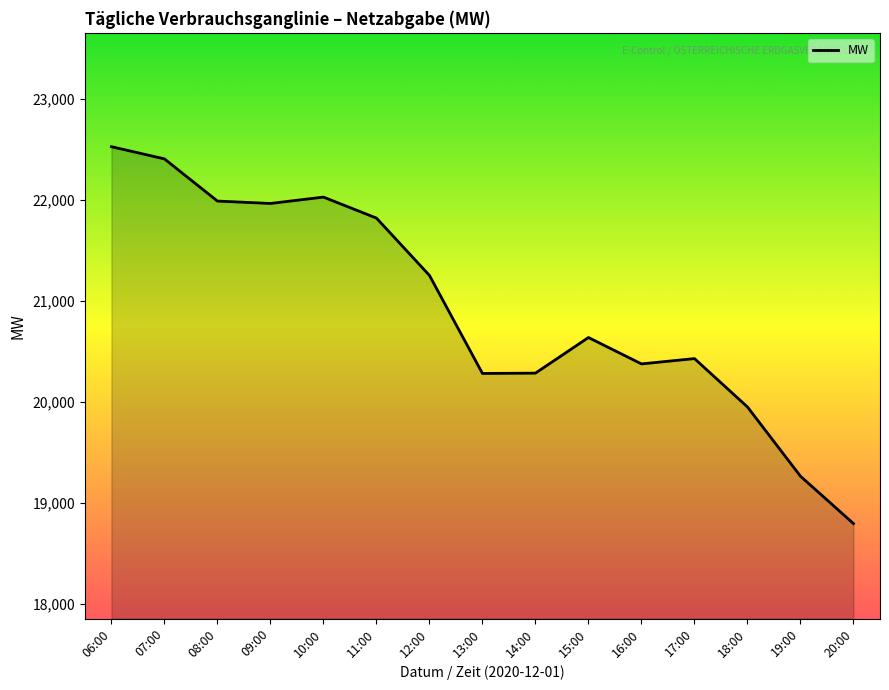

What is the maximum value shown in the chart?

22526.9